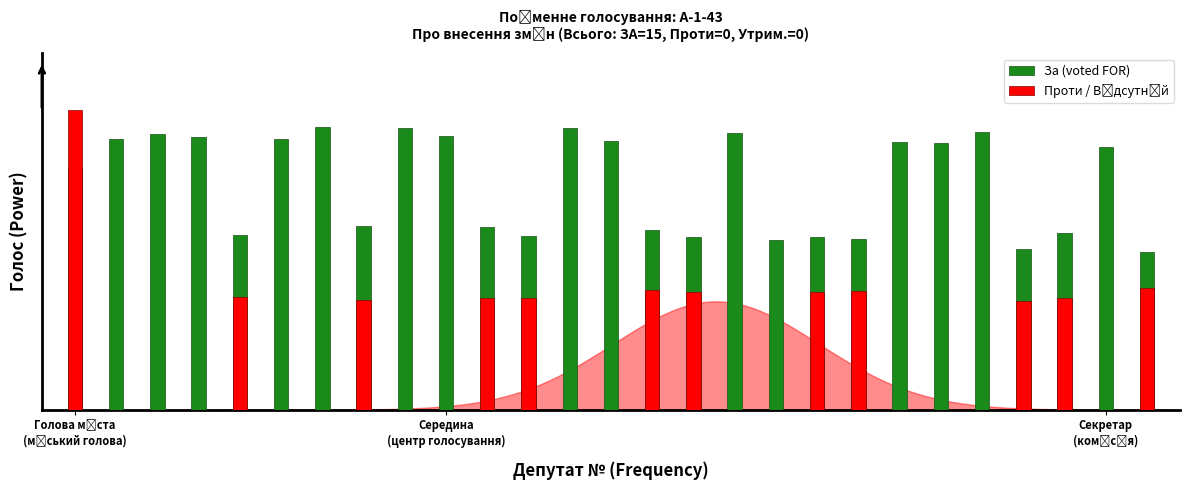

Which has a higher value, 17 or 21?

21